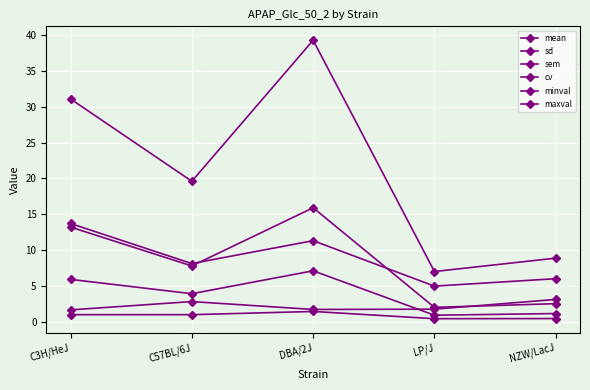

Reading left to right, transcribe all the data shown in this chart.

mean: C3H/HeJ=13.7	C57BL/6J=8.1	DBA/2J=11.3	LP/J=5.0	NZW/LacJ=6.0
sd: C3H/HeJ=13.2	C57BL/6J=7.8	DBA/2J=15.9	LP/J=2.0	NZW/LacJ=2.5
sem: C3H/HeJ=5.9	C57BL/6J=3.9	DBA/2J=7.1	LP/J=0.9	NZW/LacJ=1.1
cv: C3H/HeJ=1.0	C57BL/6J=1.0	DBA/2J=1.4	LP/J=0.4	NZW/LacJ=0.4
minval: C3H/HeJ=1.6	C57BL/6J=2.8	DBA/2J=1.7	LP/J=1.7	NZW/LacJ=3.1
maxval: C3H/HeJ=31.1	C57BL/6J=19.6	DBA/2J=39.3	LP/J=7.0	NZW/LacJ=8.9